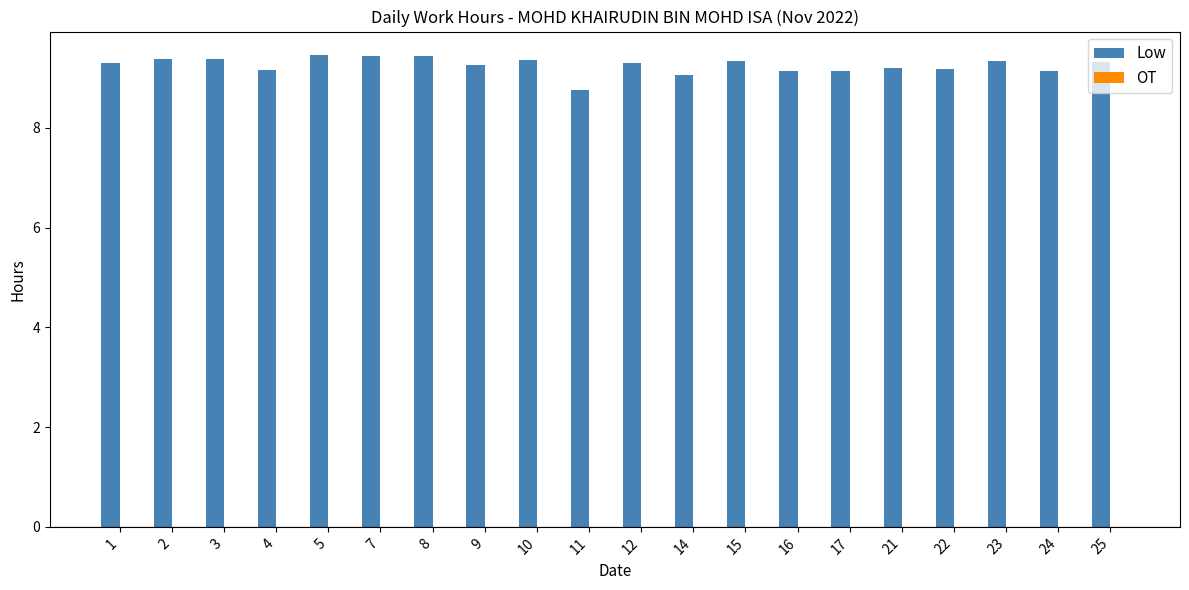

Between 10 and 4, which is larger?

10